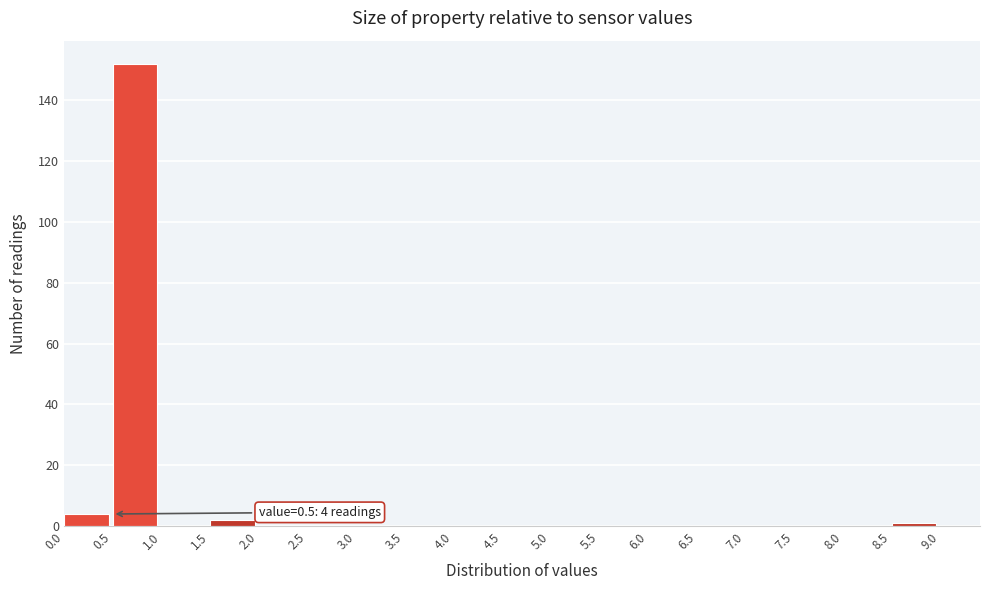

Over which range of the x-axis is the bar tallest?

0.5 to 1.0